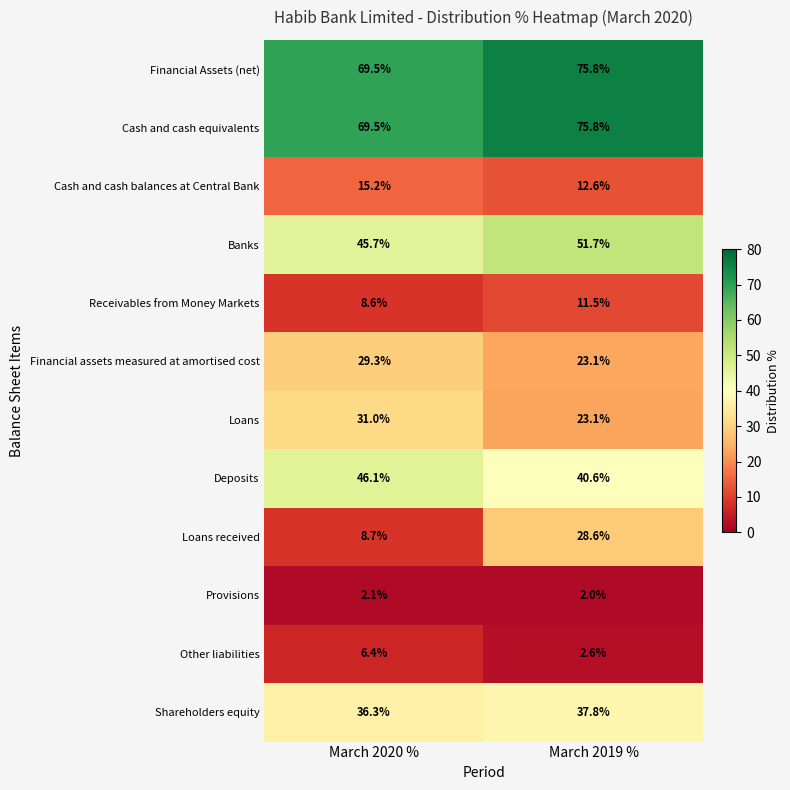

Which category has the highest value across all series?

March 2019 %